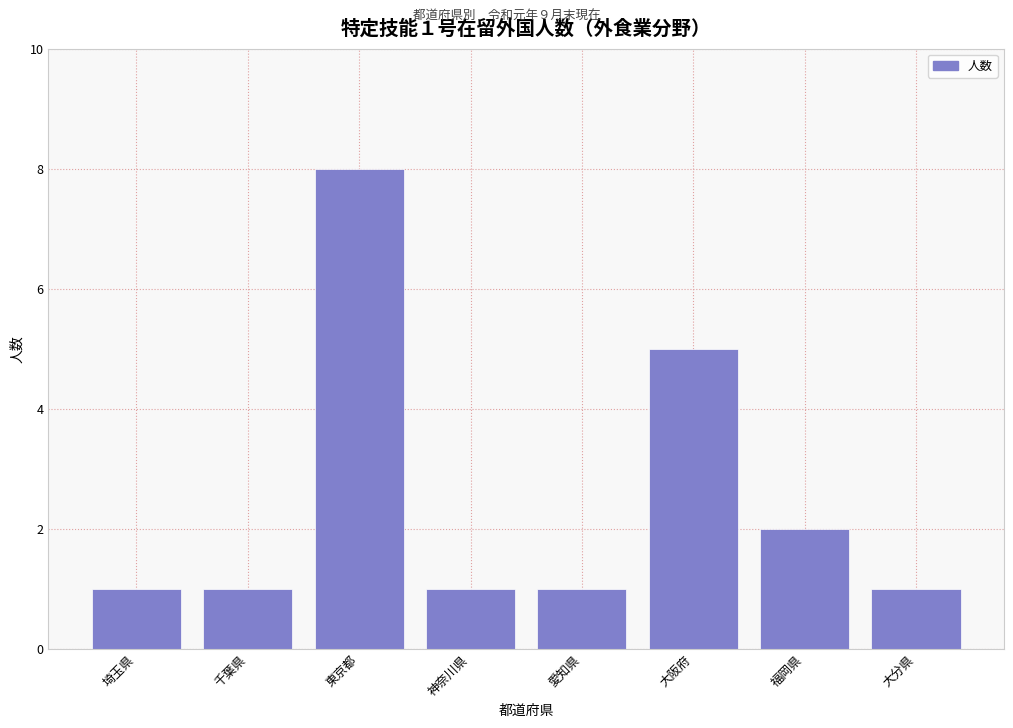

Reading left to right, transcribe all the data shown in this chart.

1	1	8	1	1	5	2	1